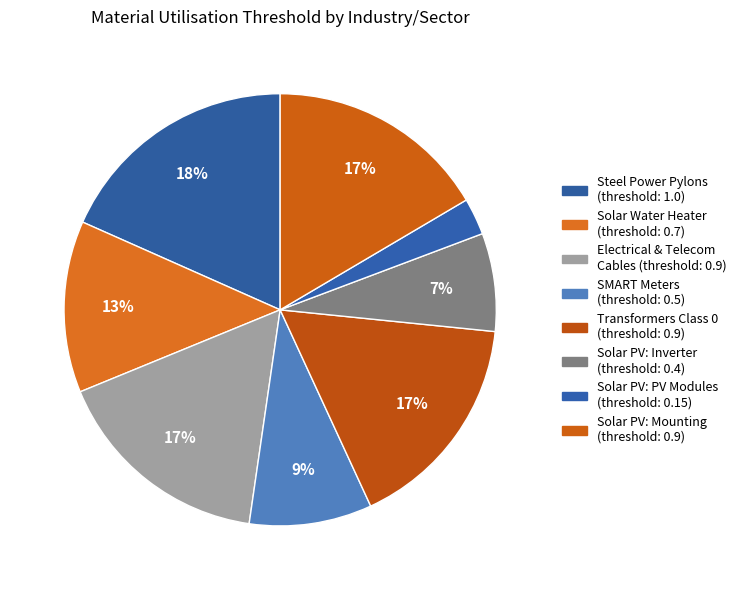

How many slices are in this pie chart?

8